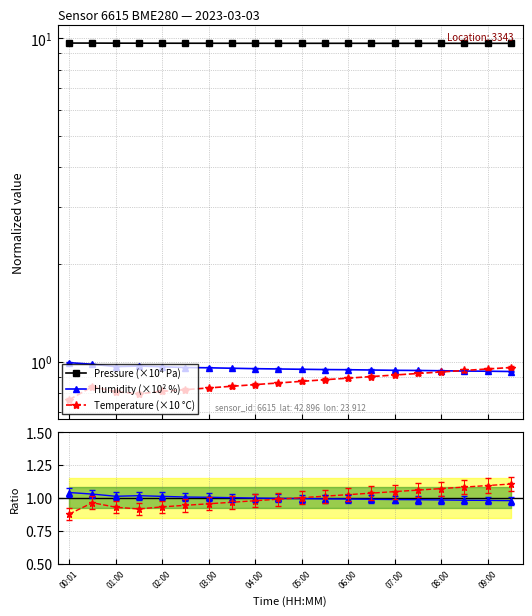

At how many categories does at least one series exceed 8?

20